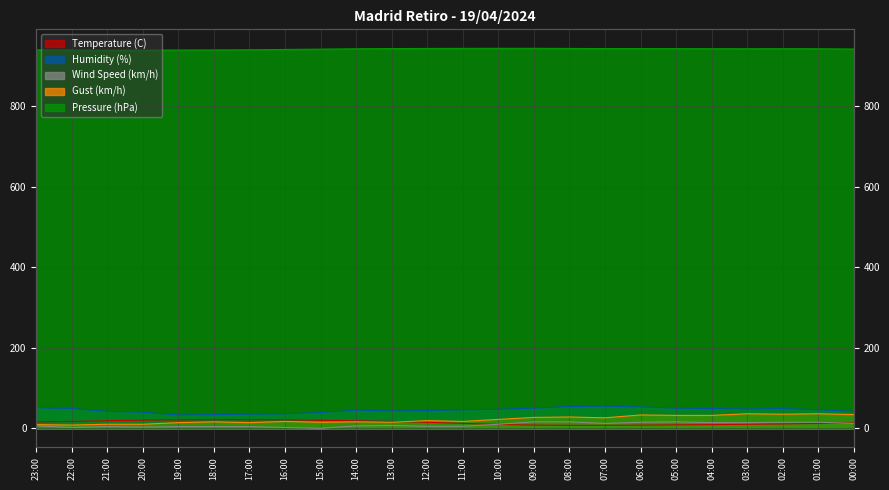

At how many categories does at least one series exceed 597?

24